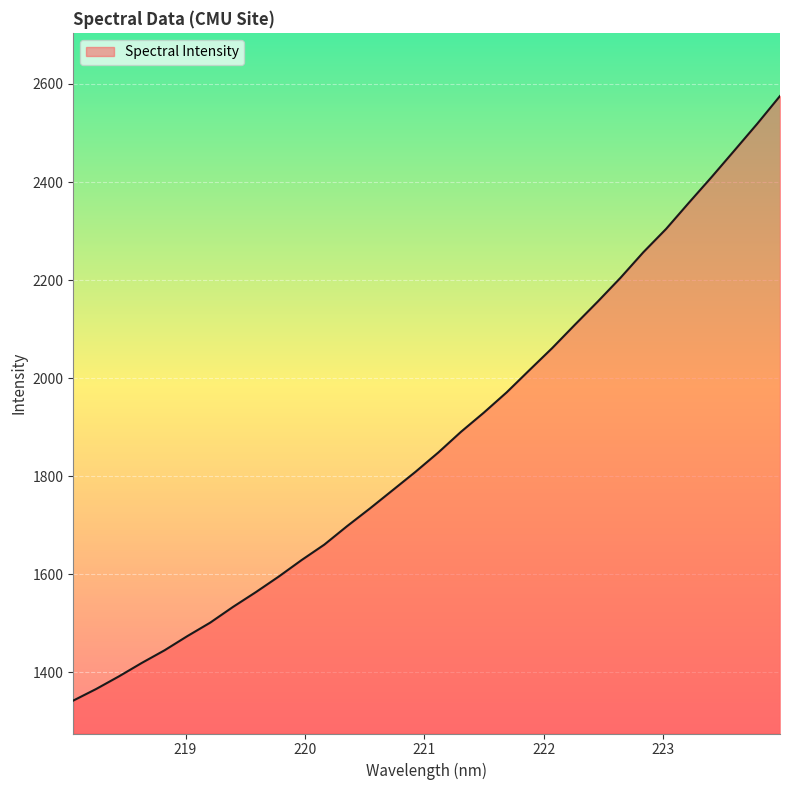

What is the minimum value shown in the chart?

1342.7